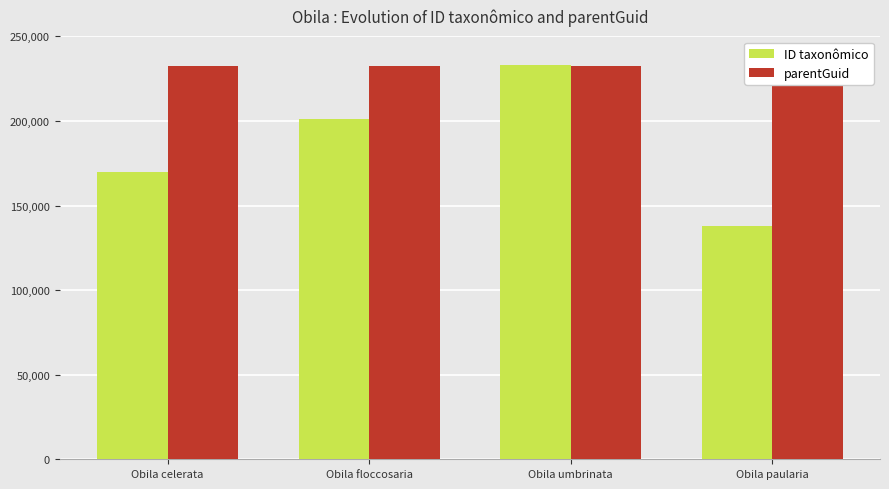

What position from the right is Obila floccosaria?

3